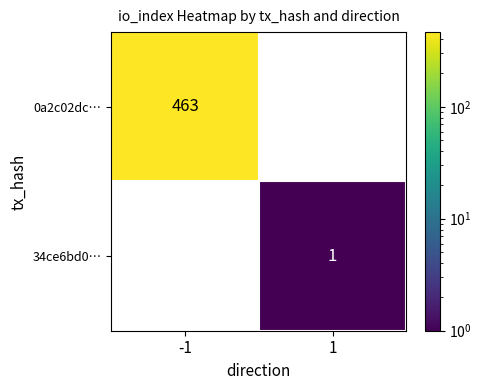

Reading right to left, what are all the values shown in this chart?

0a2c02dc…: 0	463
34ce6bd0…: 1	0